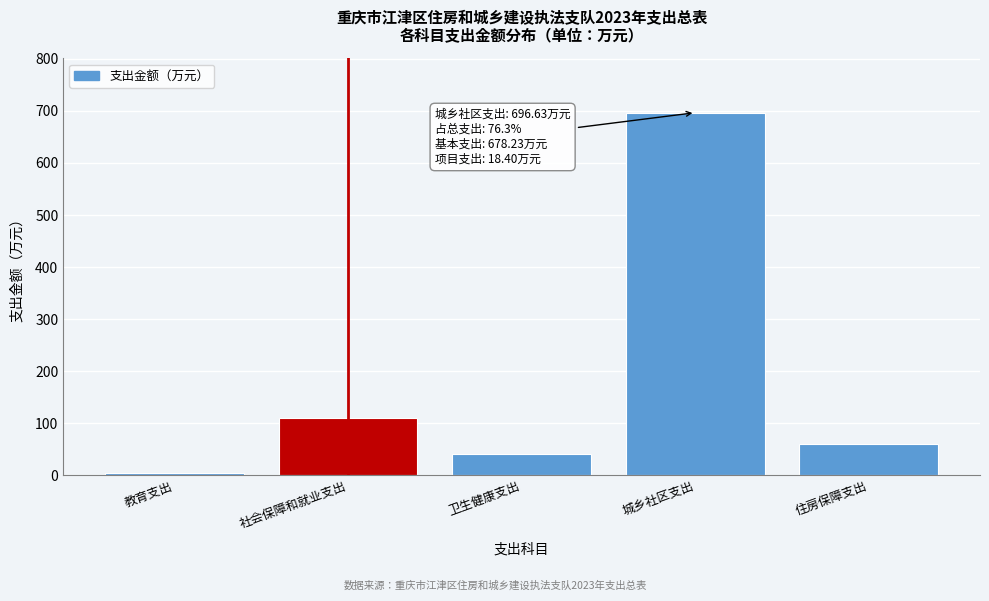

Reading right to left, what are all the values shown in this chart?

住房保障支出=61.1	城乡社区支出=696.6	卫生健康支出=41.6	社会保障和就业支出=109.2	教育支出=4.4